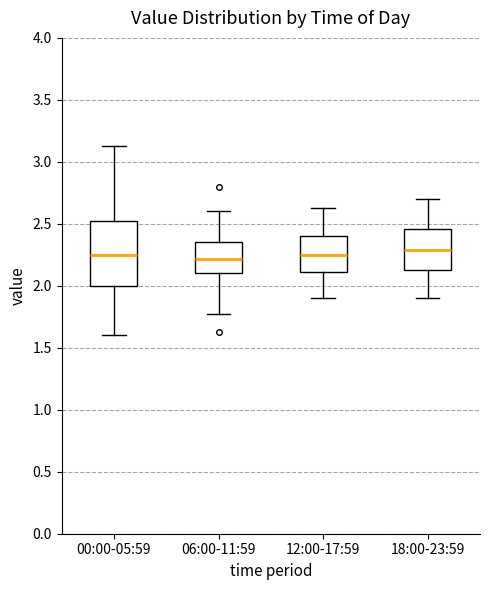

Reading left to right, read every box against the y-axis: the position of its median line, the range the box covers, and the ends of its whiskers. The values are not printed on the chart, so give them approximately, as read against the axis.

00:00-05:59: median 2.25, box 2.00 to 2.50, whiskers 1.60 to 3.15
06:00-11:59: median 2.20, box 2.10 to 2.35, whiskers 1.75 to 2.60
12:00-17:59: median 2.25, box 2.10 to 2.40, whiskers 1.90 to 2.65
18:00-23:59: median 2.30, box 2.15 to 2.45, whiskers 1.90 to 2.70